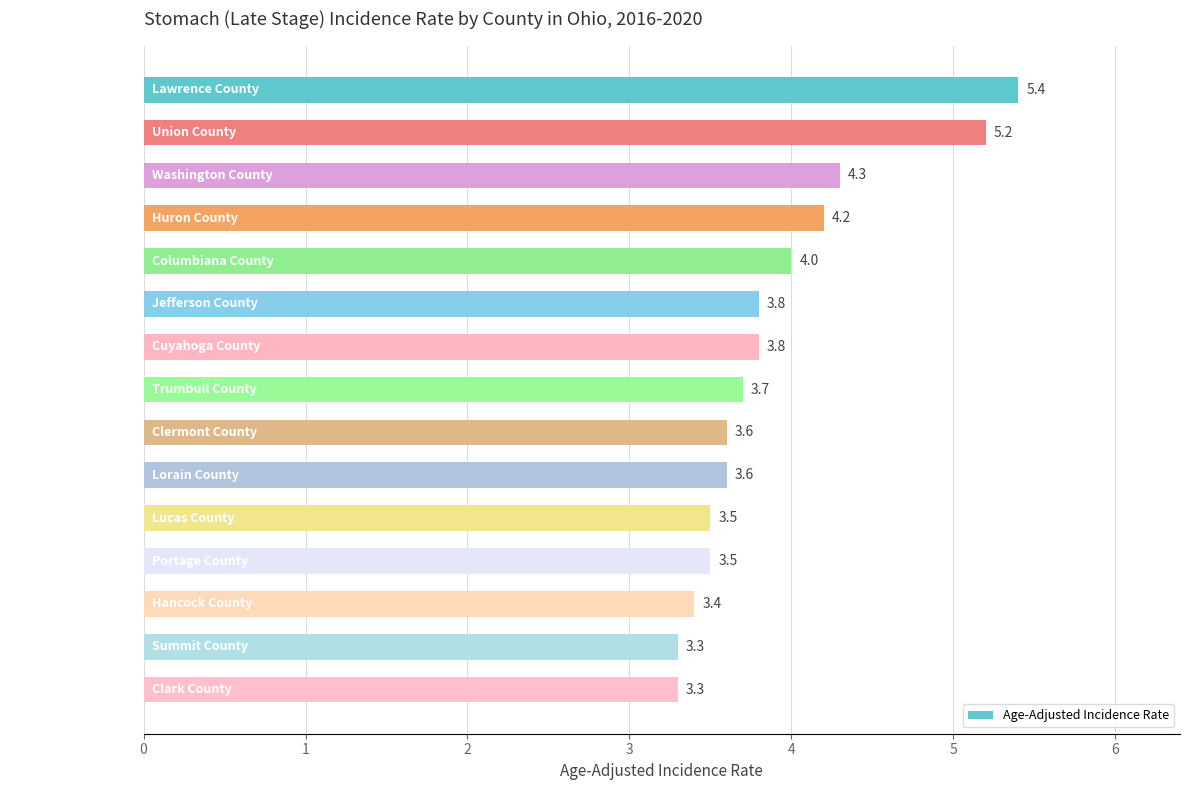

The value at Columbiana County is 4.0. True or false?

True